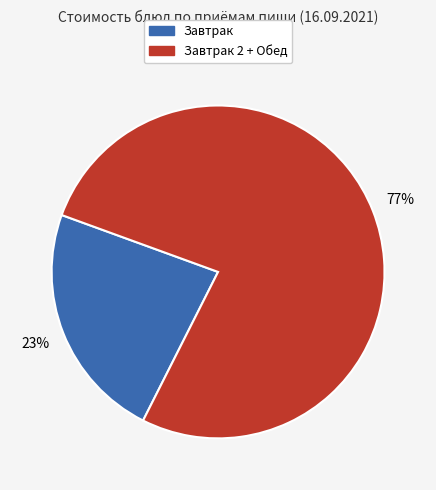

To the nearest percent, what is the difference between the largest and smallest slice percentages?

54%